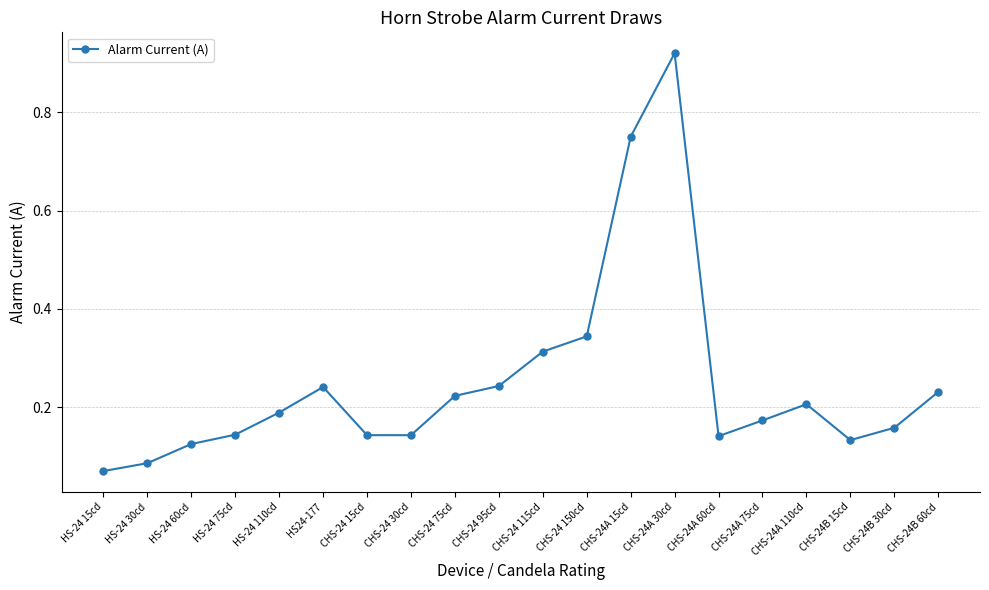

What is the difference between the values at CHS-24A 15cd and CHS-24A 75cd?

0.6